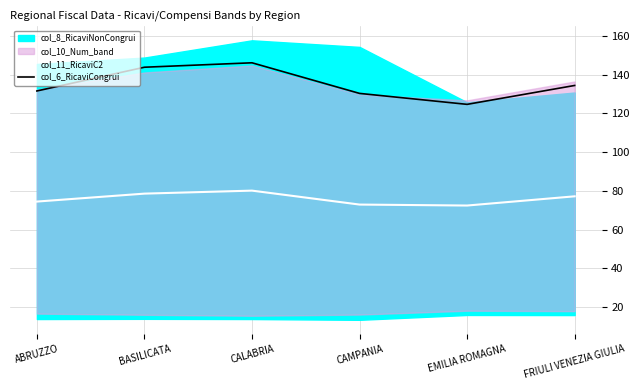

How many lines are shown in the chart?

2